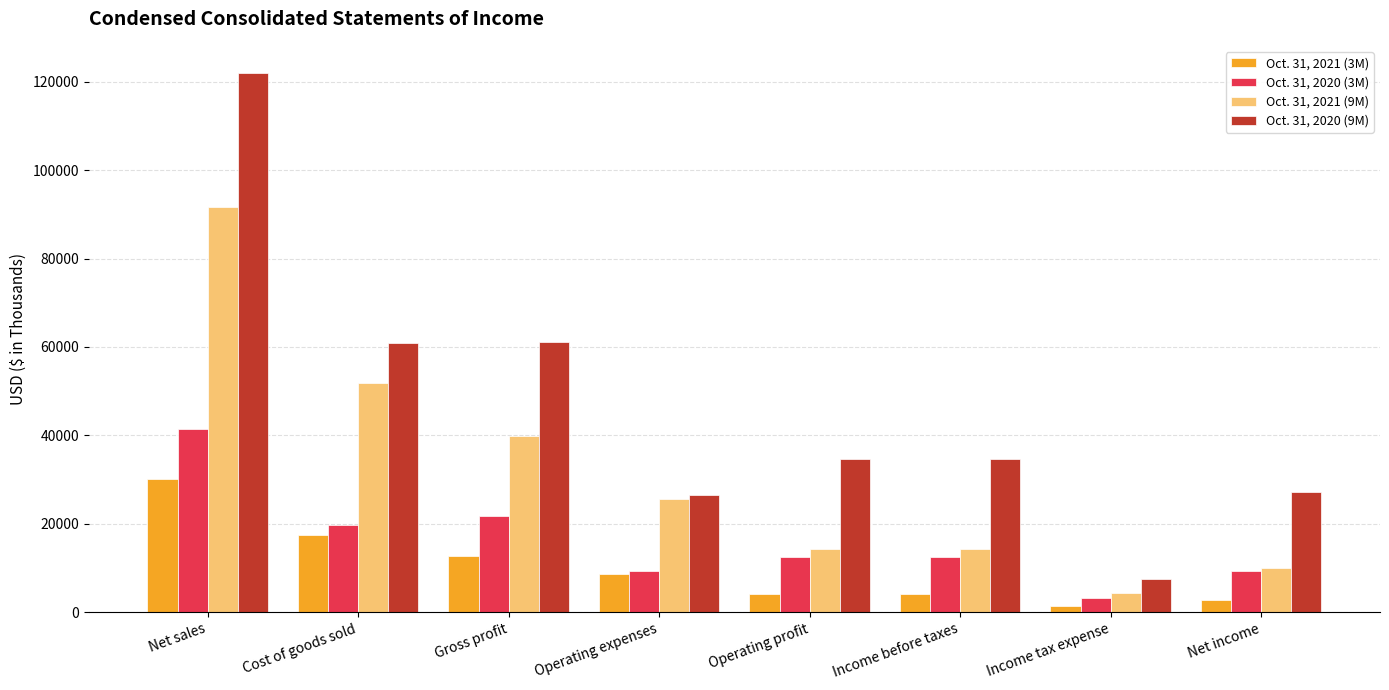

What is the label of the 7th bar from the left?

Income tax expense